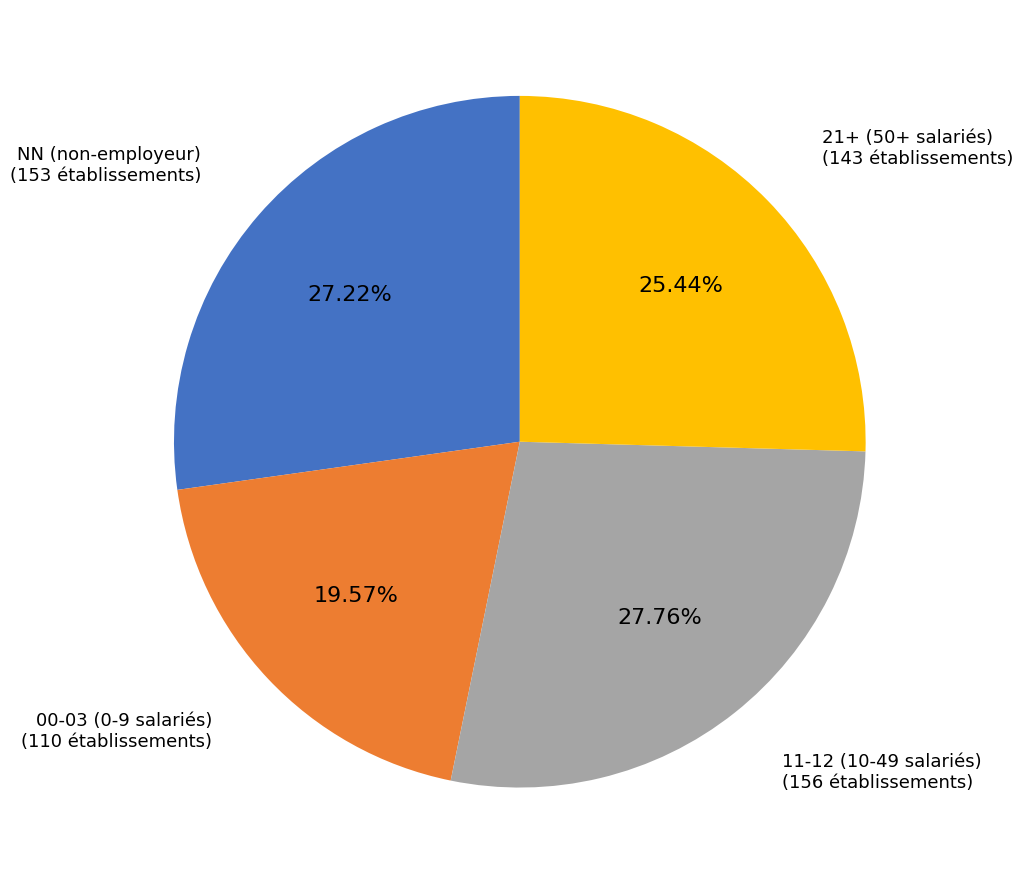

Is there any slice that represents more than half of the pie?

No